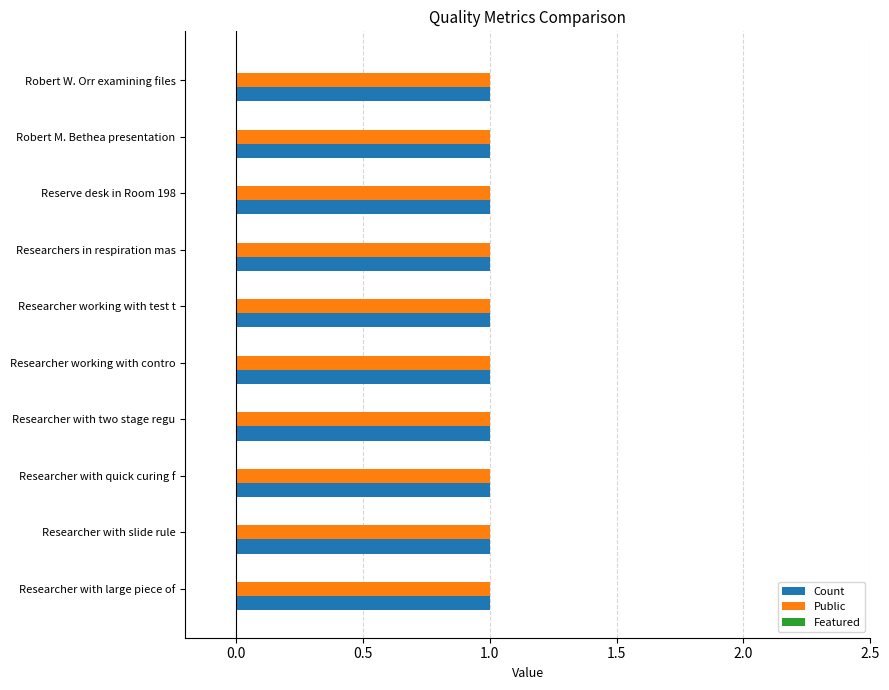

What is the value of the Count bar at the 2nd from the left?

1